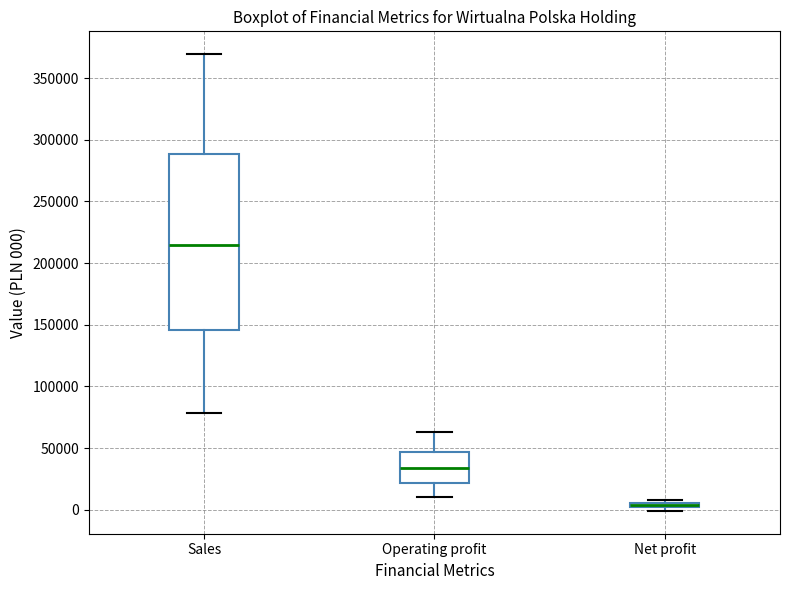

Which box is the tallest, from its lower edge to its upper edge?

Sales